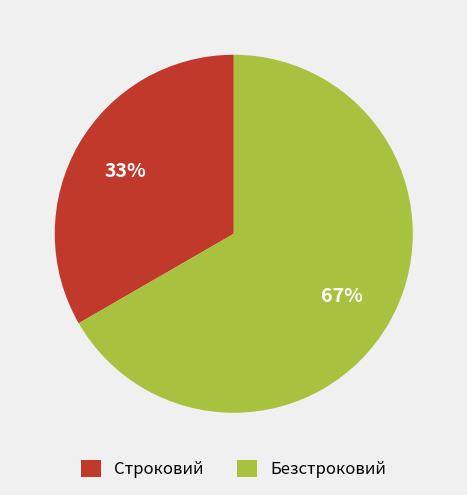

What is the ratio of the value at Безстроковий to the value at Строковий?

2.0